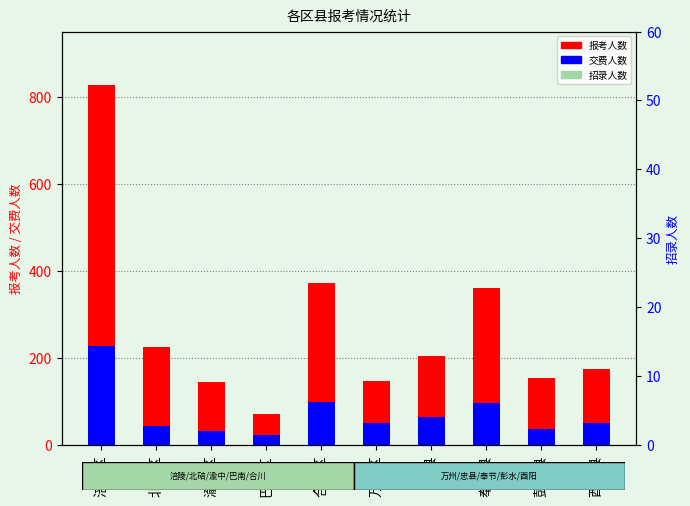

What is the total value across all series at 忠县?

277